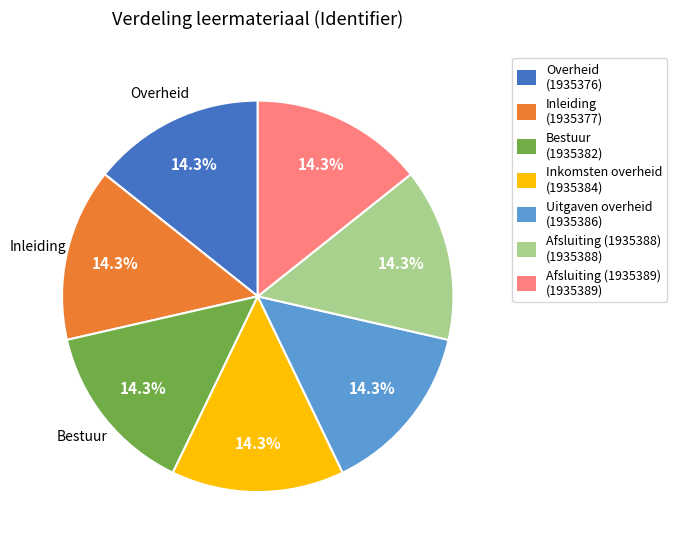

To the nearest percent, what portion does Afsluiting (1935388) represent?

14%